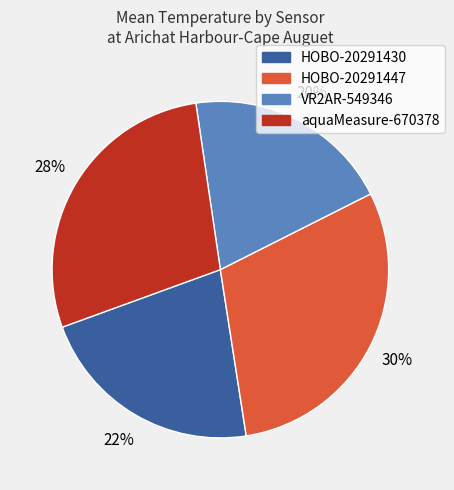

Does VR2AR-549346 represent more than half of the total?

No